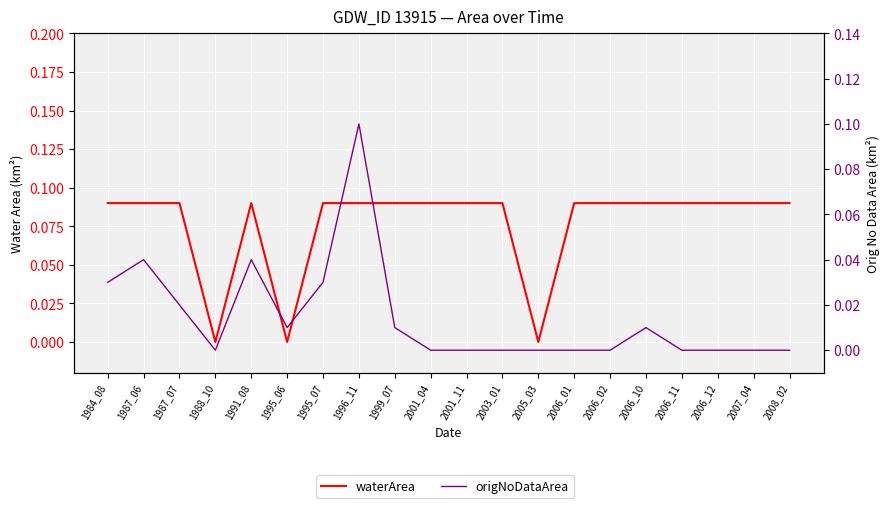

Reading left to right, list all the values displayed in this chart.

waterArea: 1984_08=0.1	1987_06=0.1	1987_07=0.1	1988_10=0.0	1991_08=0.1	1995_06=0.0	1995_07=0.1	1996_11=0.1	1999_07=0.1	2001_04=0.1	2001_11=0.1	2003_01=0.1	2005_03=0.0	2006_01=0.1	2006_02=0.1	2006_10=0.1	2006_11=0.1	2006_12=0.1	2007_04=0.1	2008_02=0.1
origNoDataArea: 1984_08=0.0	1987_06=0.0	1987_07=0.0	1988_10=0.0	1991_08=0.0	1995_06=0.0	1995_07=0.0	1996_11=0.1	1999_07=0.0	2001_04=0.0	2001_11=0.0	2003_01=0.0	2005_03=0.0	2006_01=0.0	2006_02=0.0	2006_10=0.0	2006_11=0.0	2006_12=0.0	2007_04=0.0	2008_02=0.0